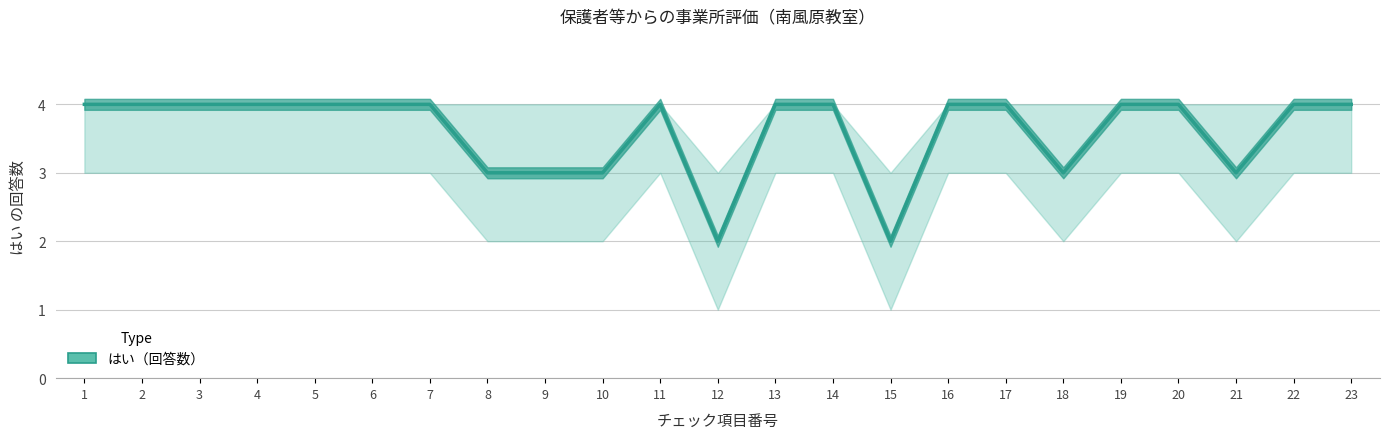

What is the sum of the values at 6 and 1?

8